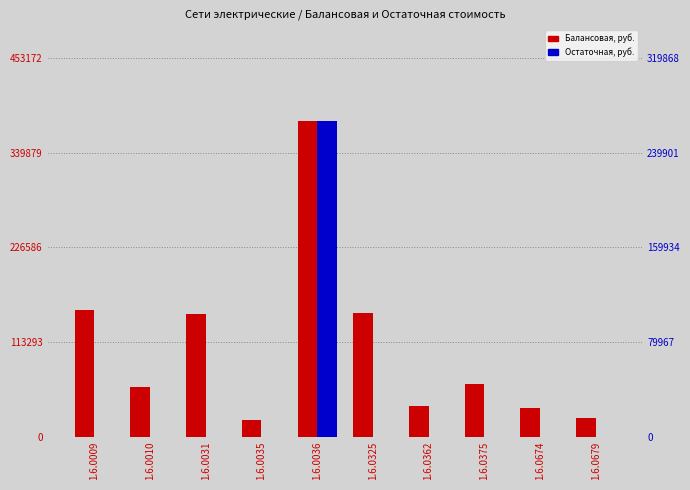

Which series has the largest total across all categories?

Балансовая, руб.